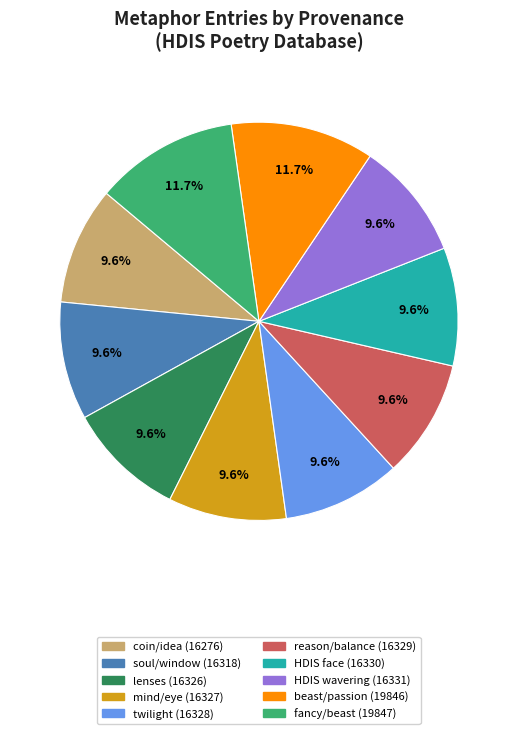

How much of the chart is everything except soul/window (16318)?

90.4%